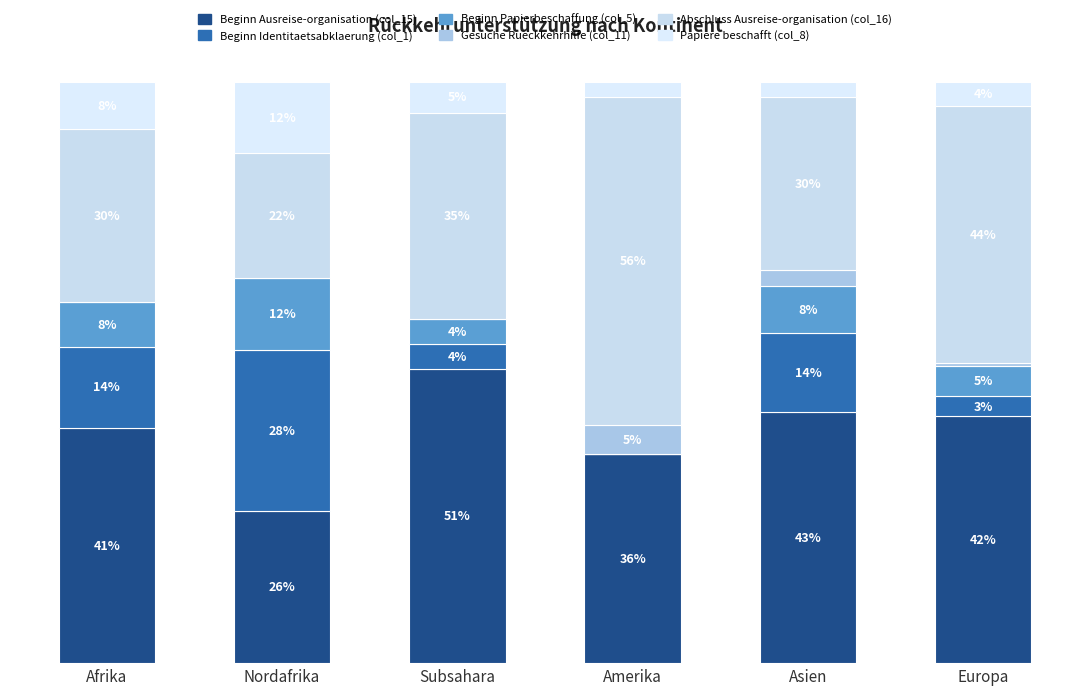

What are all the series names shown in the legend?

Beginn Ausreise-organisation (col_15), Beginn Identitaetsabklaerung (col_1), Beginn Papierbeschaffung (col_5), Gesuche Rueckkehrhilfe (col_11), Abschluss Ausreise-organisation (col_16), Papiere beschafft (col_8)